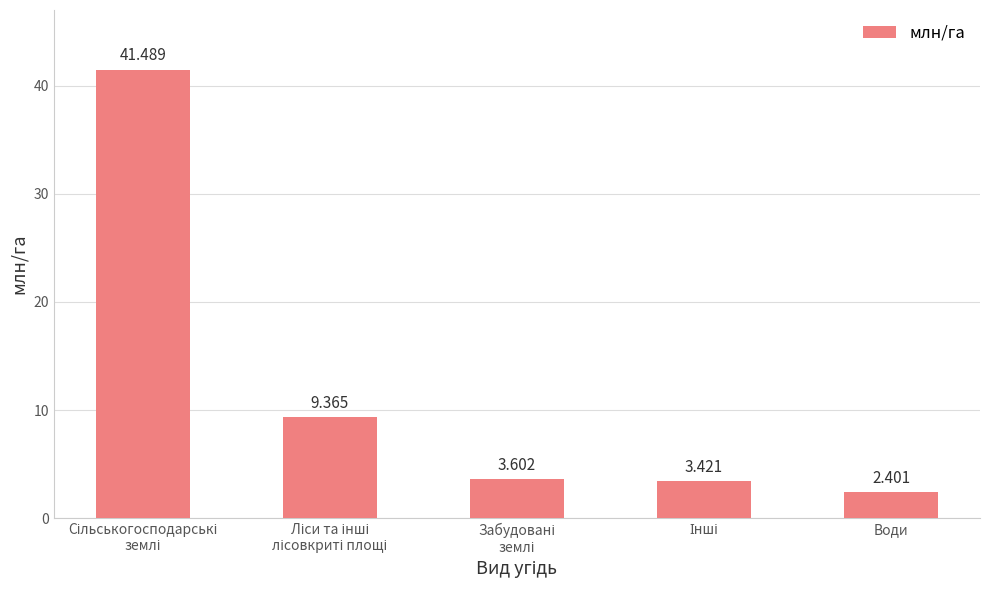

How many data points does each series have?

5